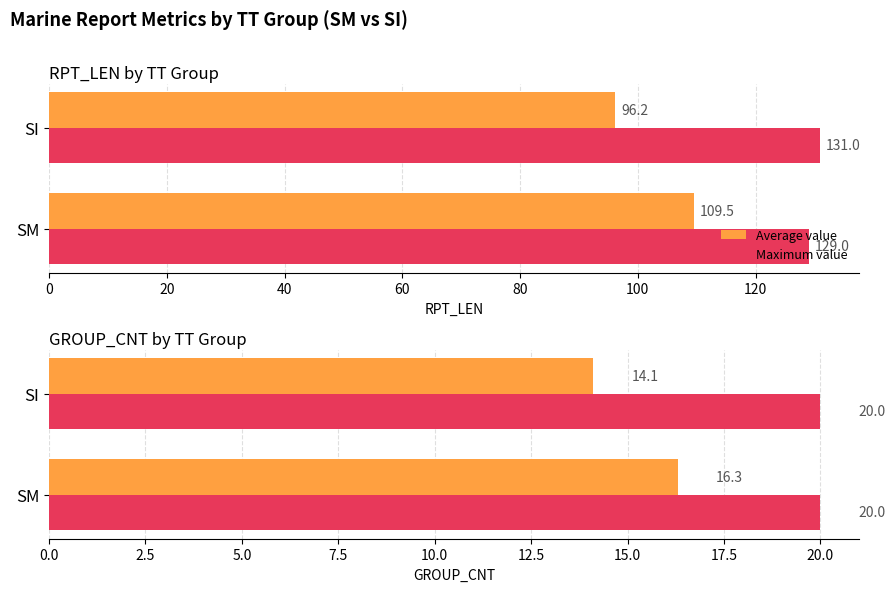

The value of Maximum value at 20 is 0.2. True or false?

False